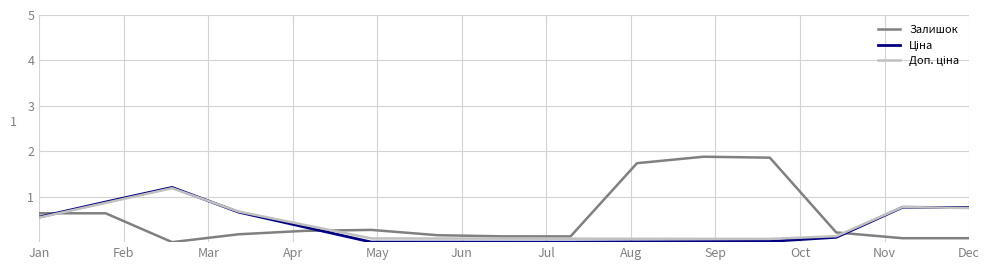

Which series has the widest spread of values?

Залишок